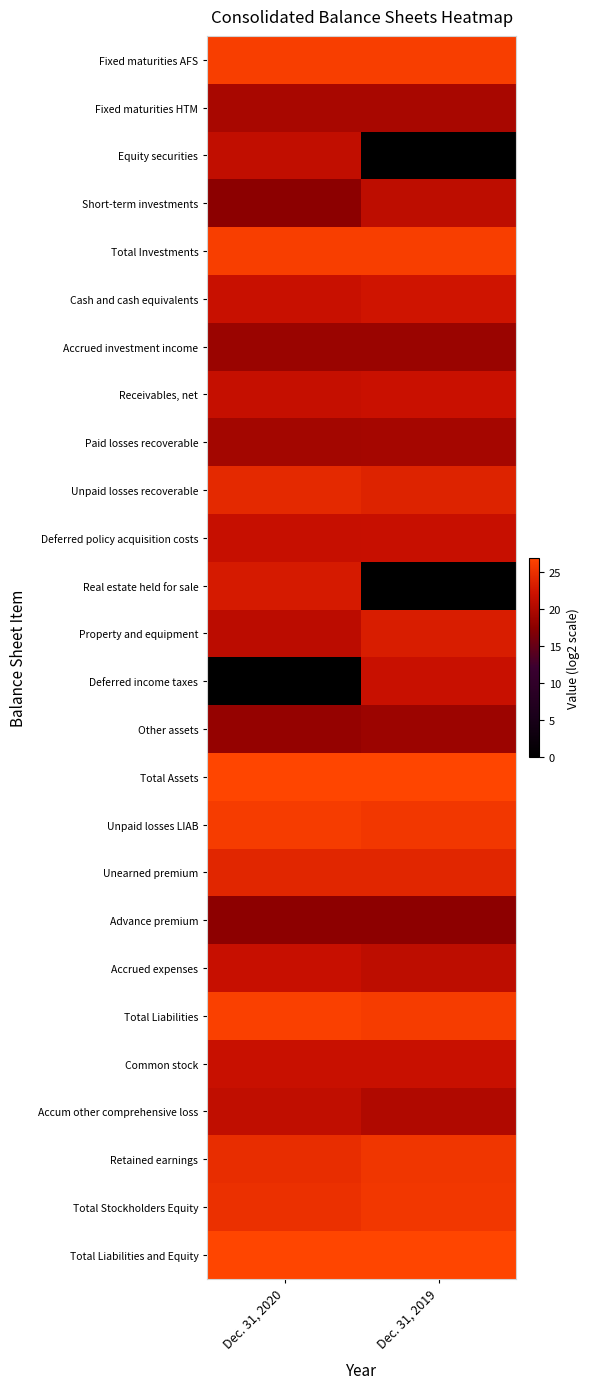

At which category is the sum across all series the highest?

Dec. 31, 2020